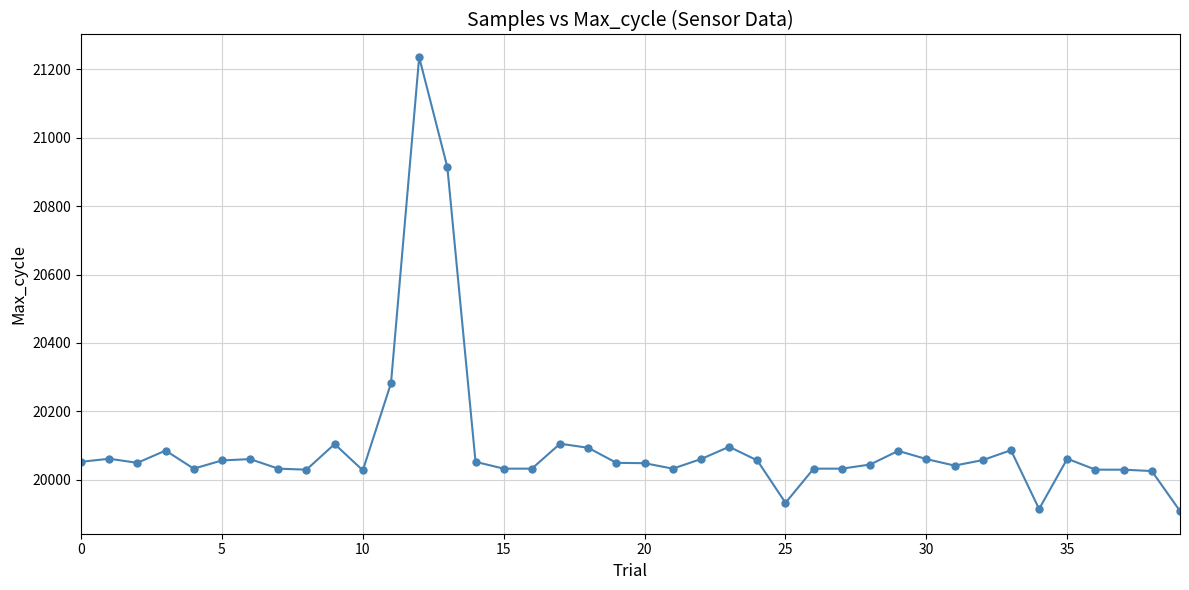

What is the value of the 38th point from the left?

20029